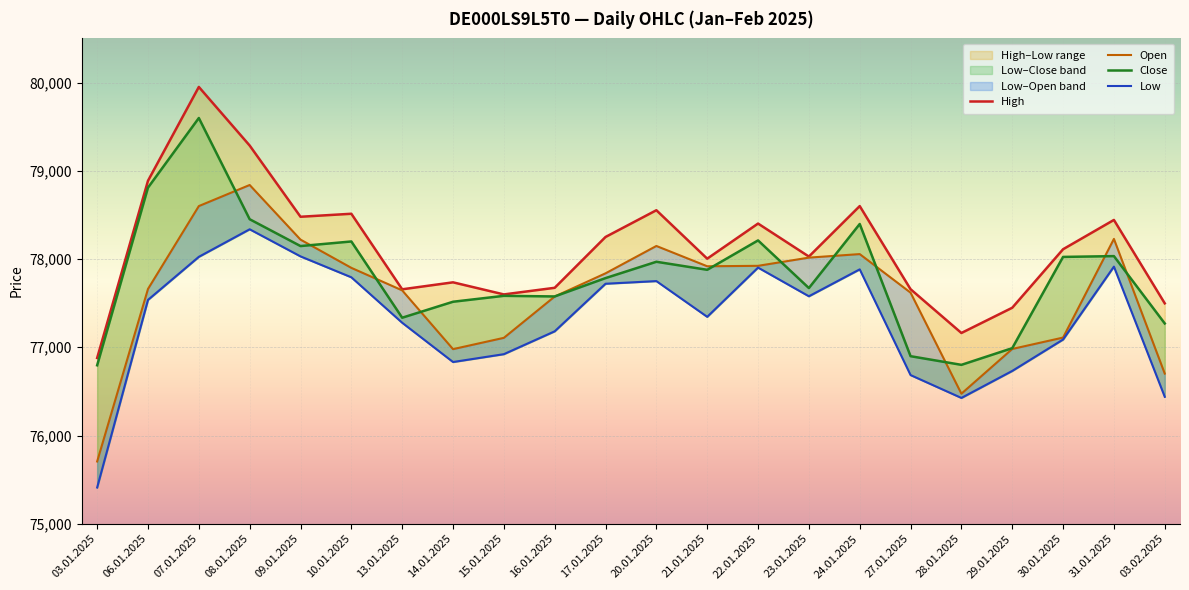

How many interior local peaks does the Low series have?

5